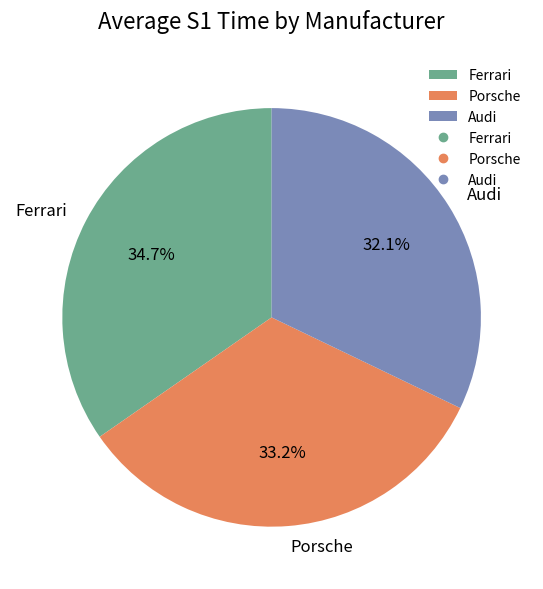

To the nearest percent, what portion does Porsche represent?

33%